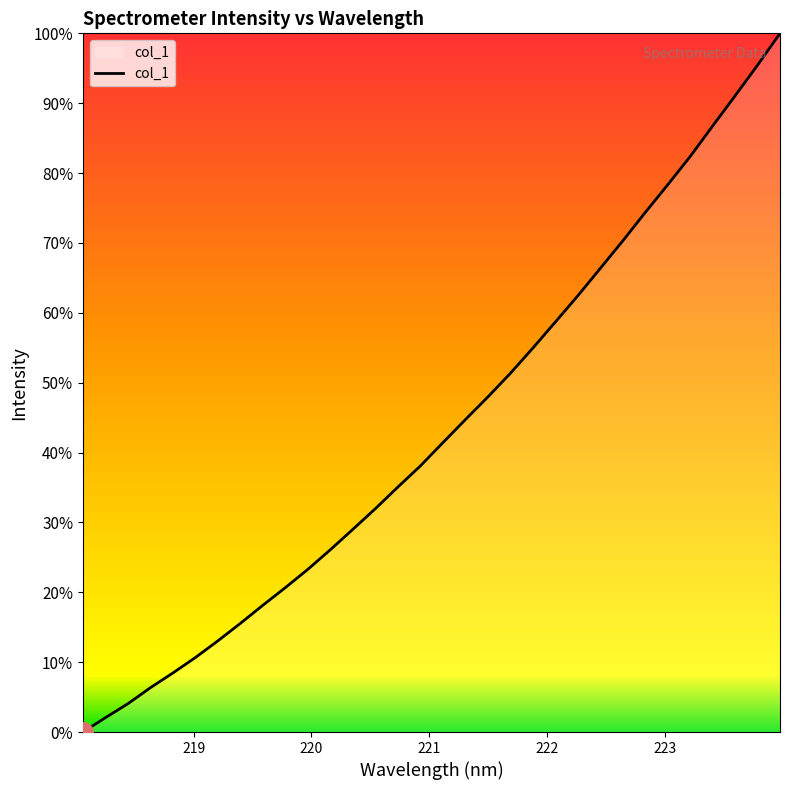

Is this an area chart (filled region under the line)?

Yes